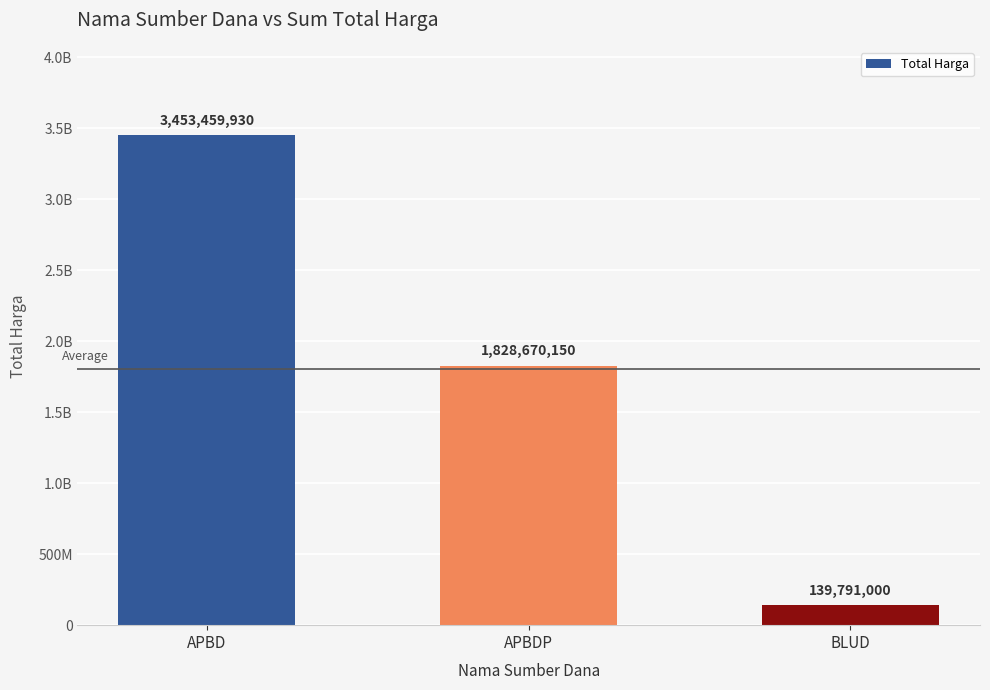

Does the chart contain stacked bars?

No